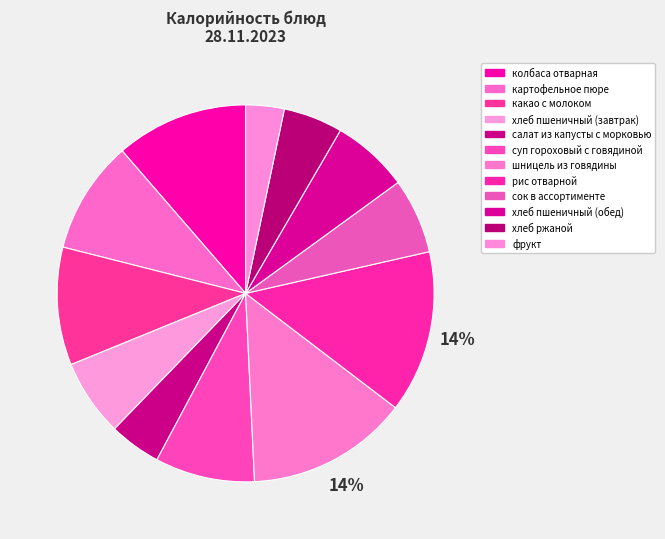

What is the ratio of the value at картофельное пюре to the value at колбаса отварная?

0.9